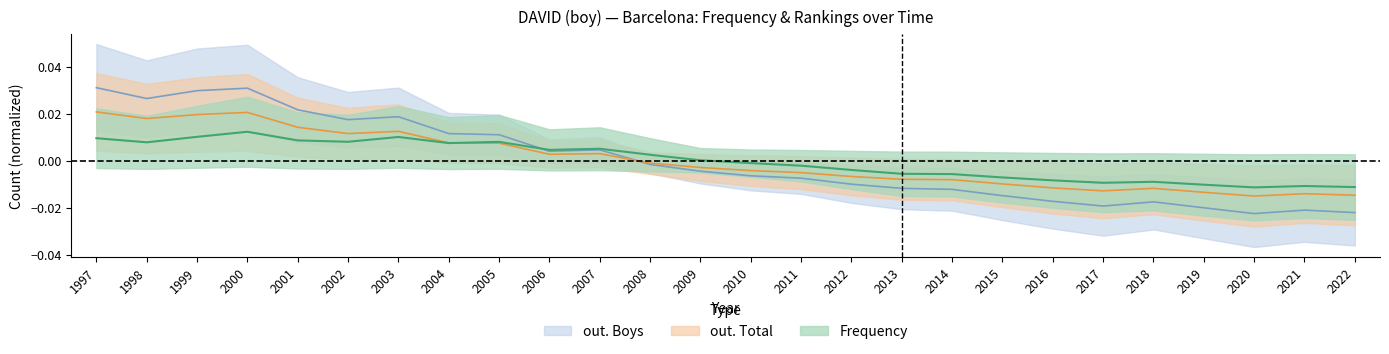

Which category has the lowest value in the out. Total series?

2020